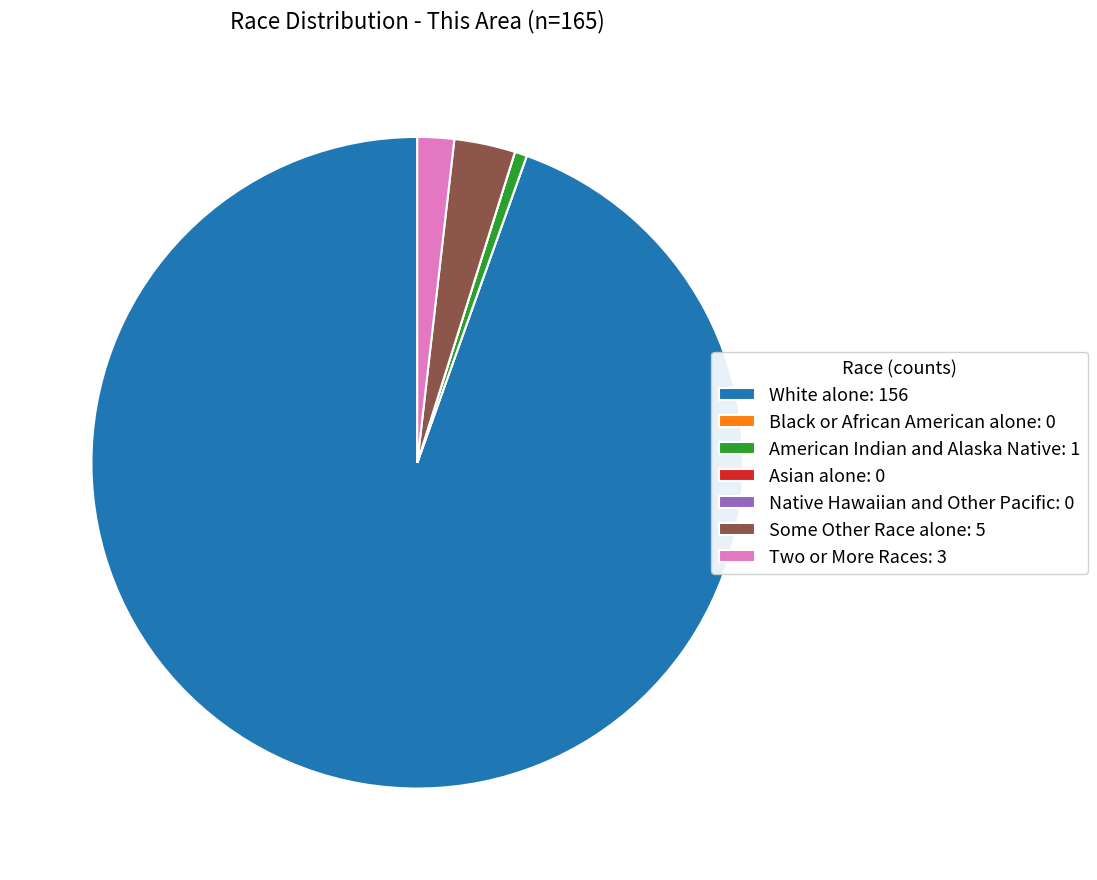

The White alone: 156 slice represents 95% of the pie. True or false?

True